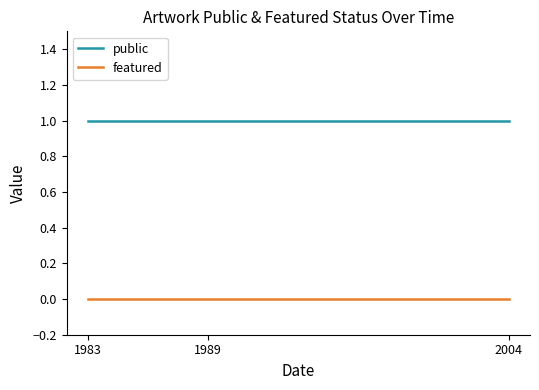

What is the total value across all series at 1983?

1